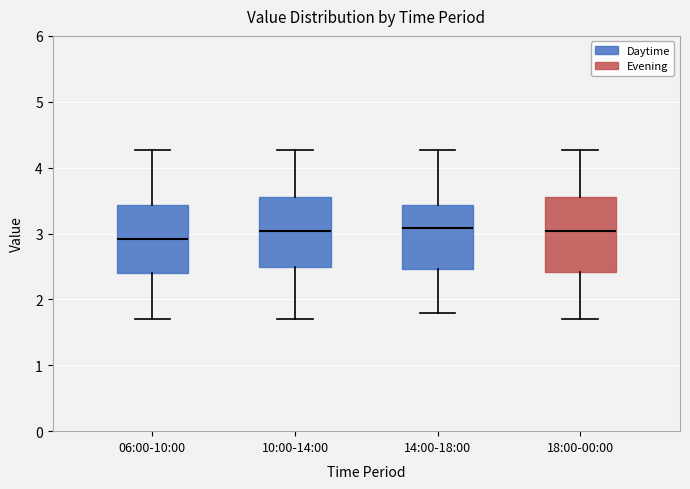

Reading left to right, transcribe this box plot: for each box, give where its median line is, the range the box spans, and where its two whiskers end, as read against the y-axis. The values are not printed on the chart, so give them approximately, as read against the axis.

06:00-10:00: median 2.9, box 2.4 to 3.4, whiskers 1.7 to 4.3
10:00-14:00: median 3.0, box 2.5 to 3.6, whiskers 1.7 to 4.3
14:00-18:00: median 3.1, box 2.5 to 3.4, whiskers 1.8 to 4.3
18:00-00:00: median 3.0, box 2.4 to 3.6, whiskers 1.7 to 4.3